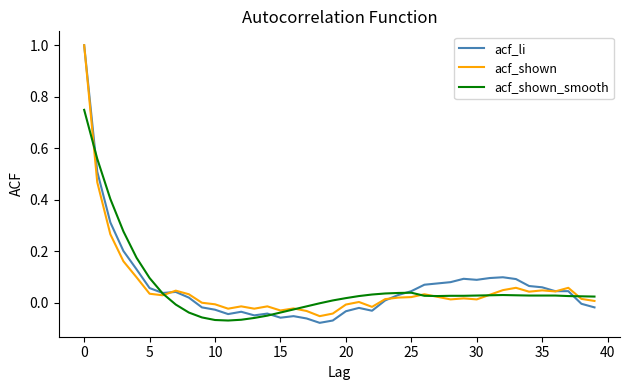

What is the maximum value for acf_shown?

1.0